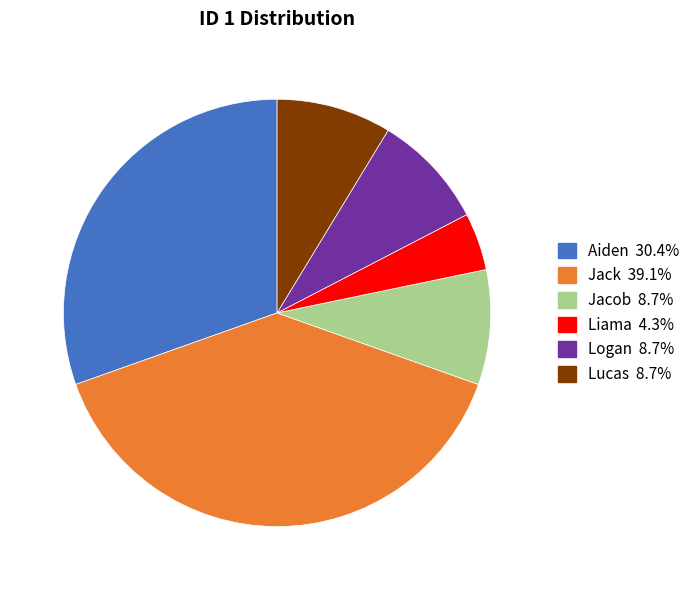

Which slice is the largest?

Jack